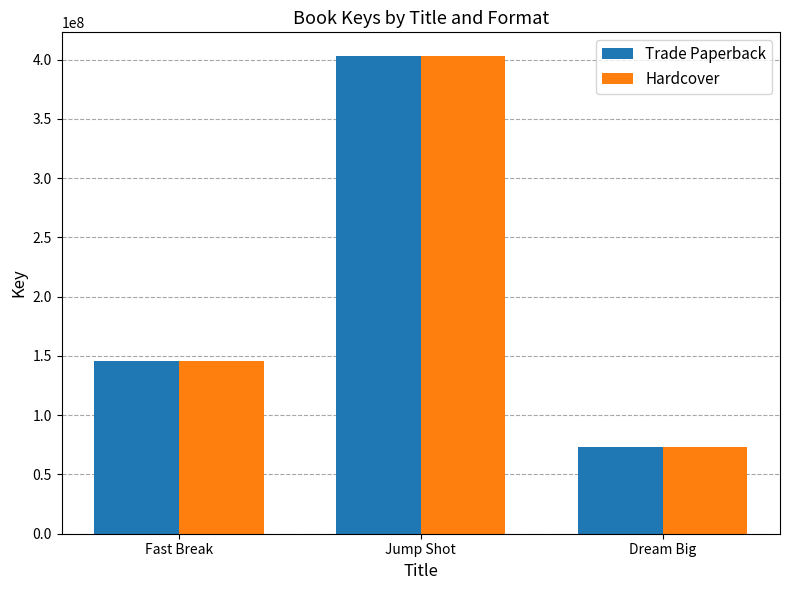

Does the chart contain any negative values?

No